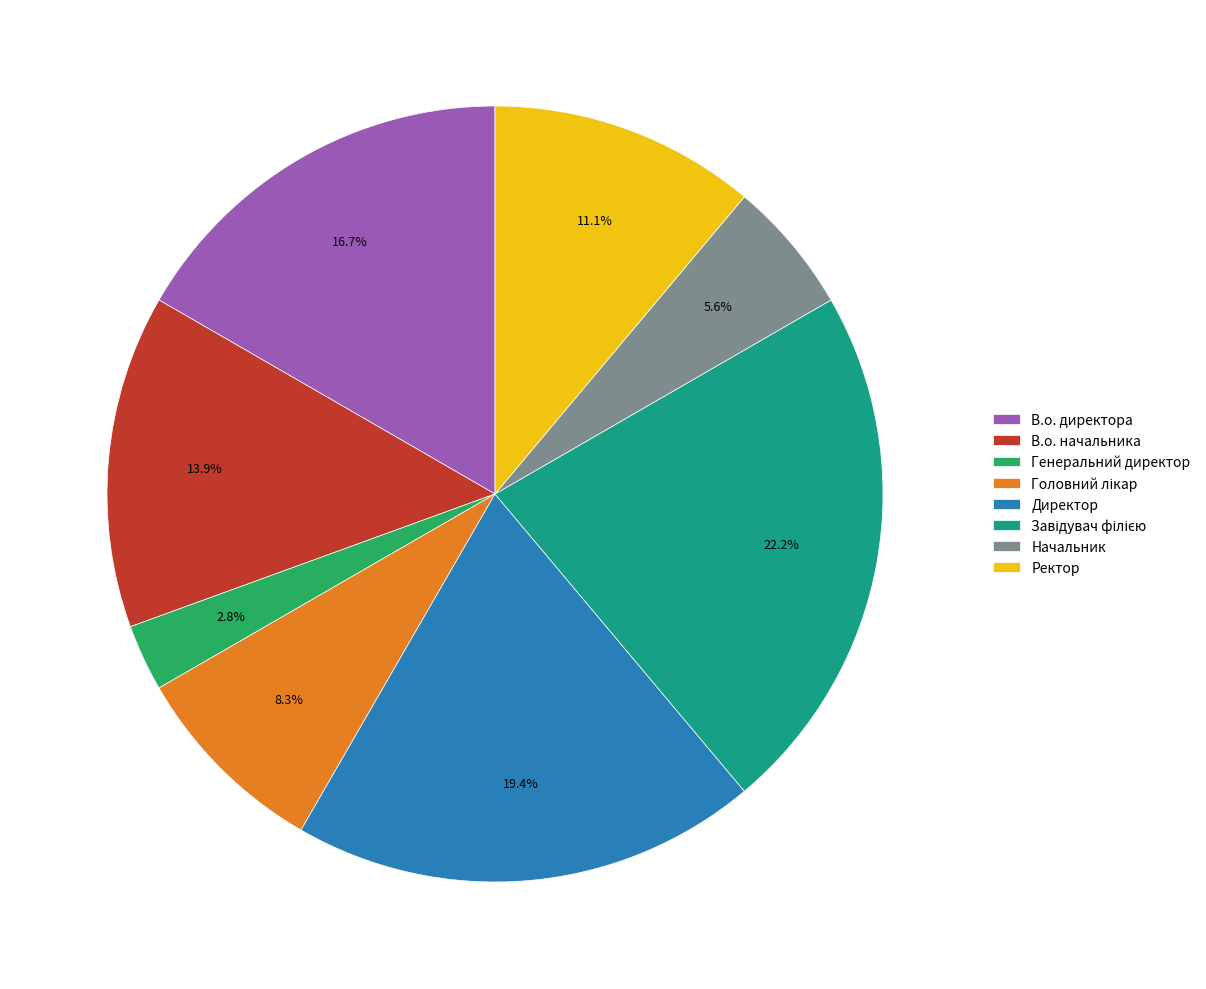

What is the ratio of the value at В.о. начальника to the value at Начальник?

2.5